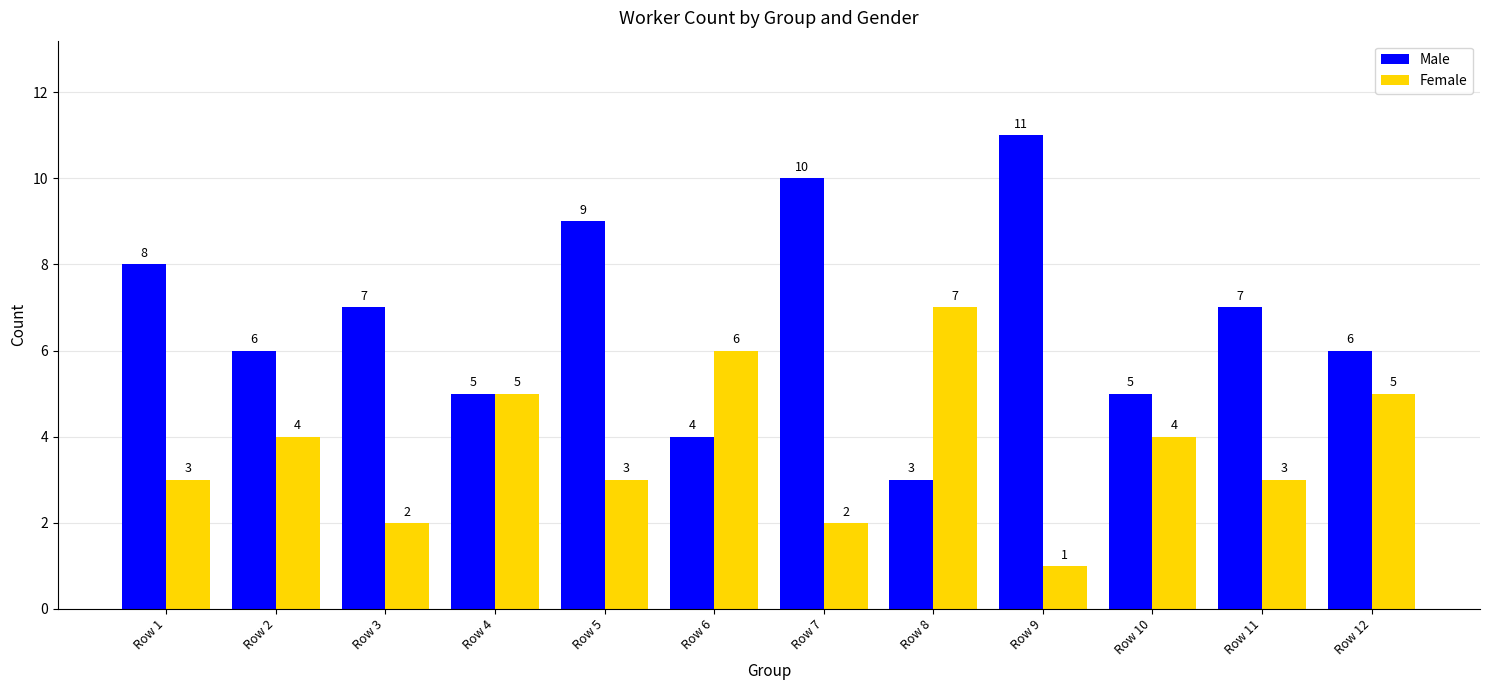

What is the total value across all series at Row 12?

11